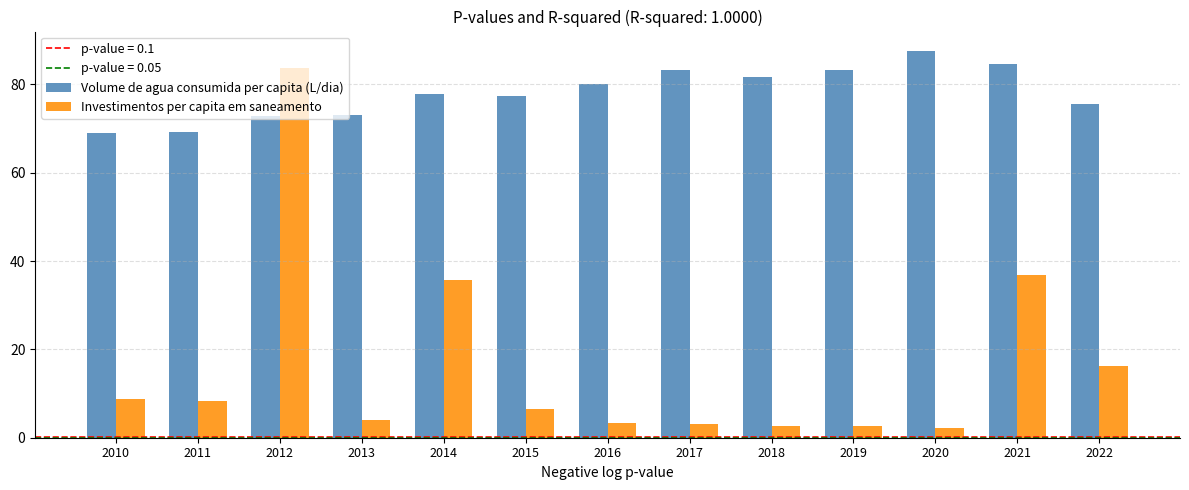

How many bars are there in each group?

2